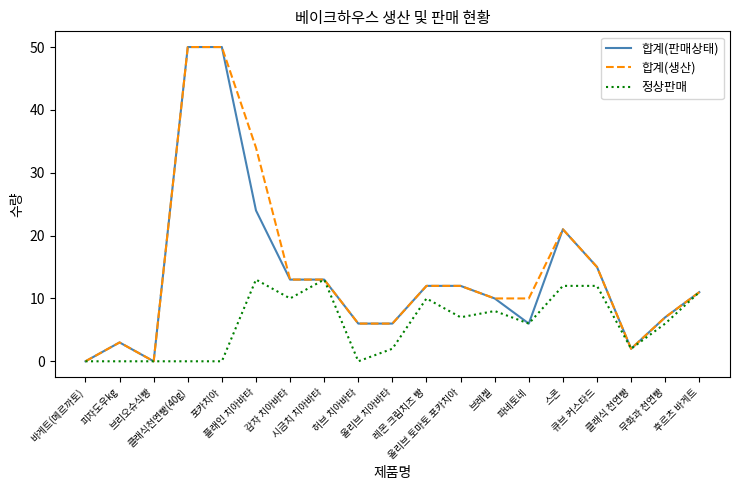

What is the difference between the maximum and second lowest values in the 정상판매 series?

13